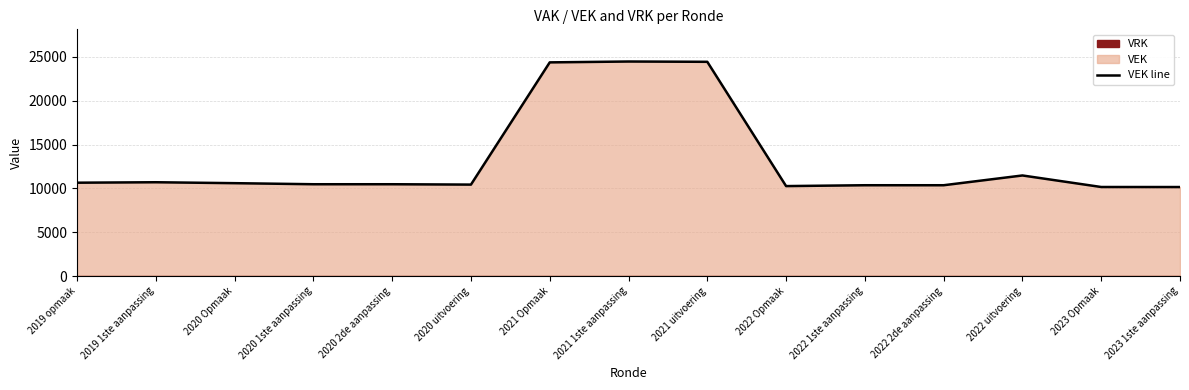

What is the label of the 1st point from the right?

2023 1ste aanpassing